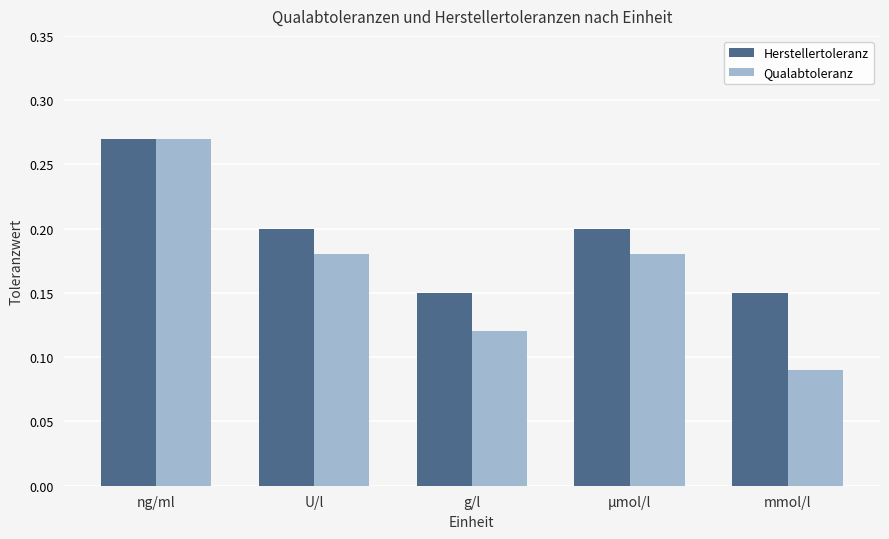

At µmol/l, list the series in order from largest to smallest.

Herstellertoleranz, Qualabtoleranz